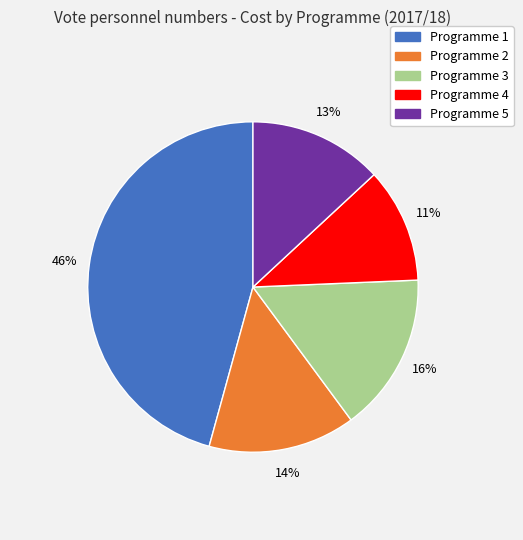

Rank the categories by value from lowest to highest.

Programme 4, Programme 5, Programme 2, Programme 3, Programme 1